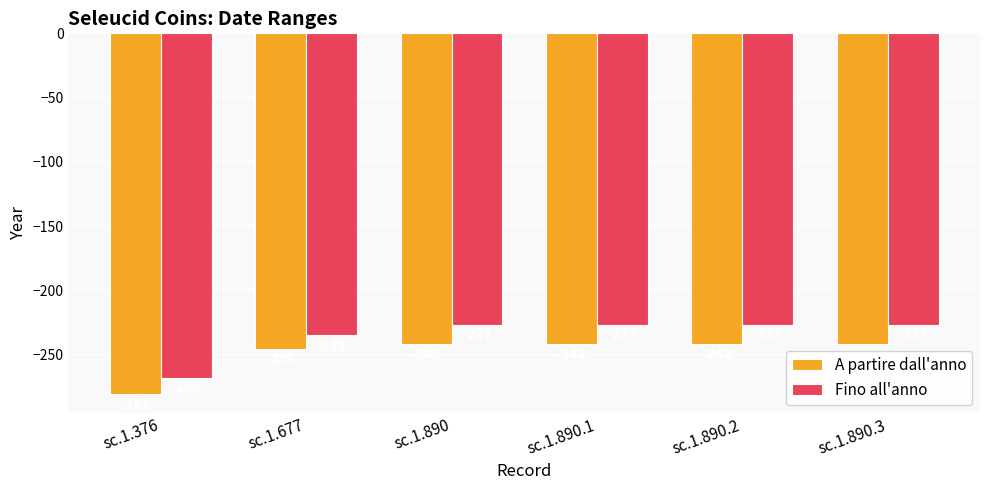

What is the difference between the highest and lowest values at sc.1.890.1?

15